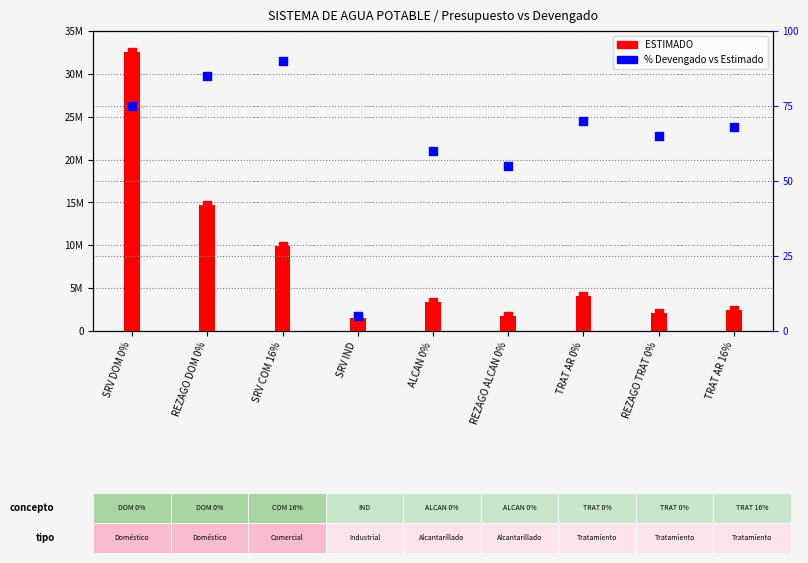

What is the total value across all series at ALCAN 0%?

3428888.6